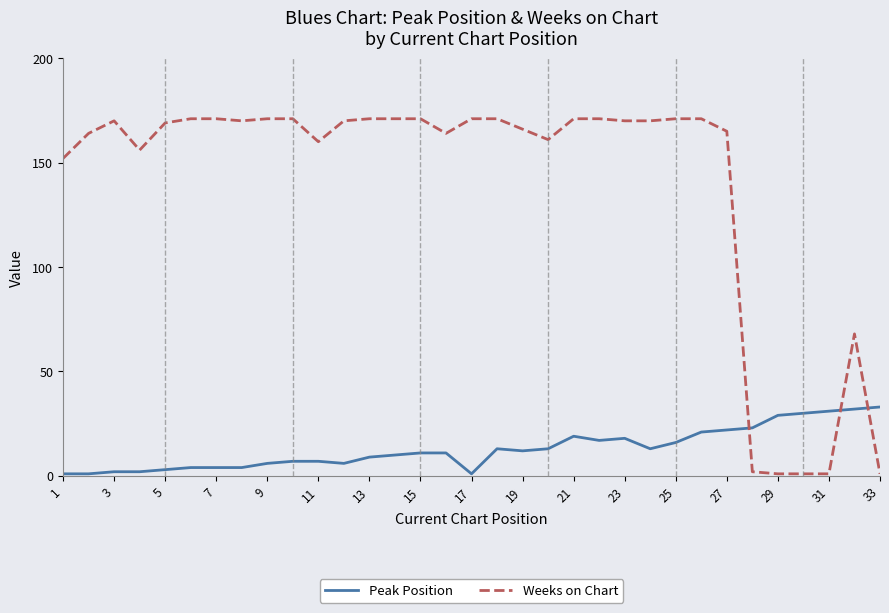

Does the chart have visible grid lines?

No